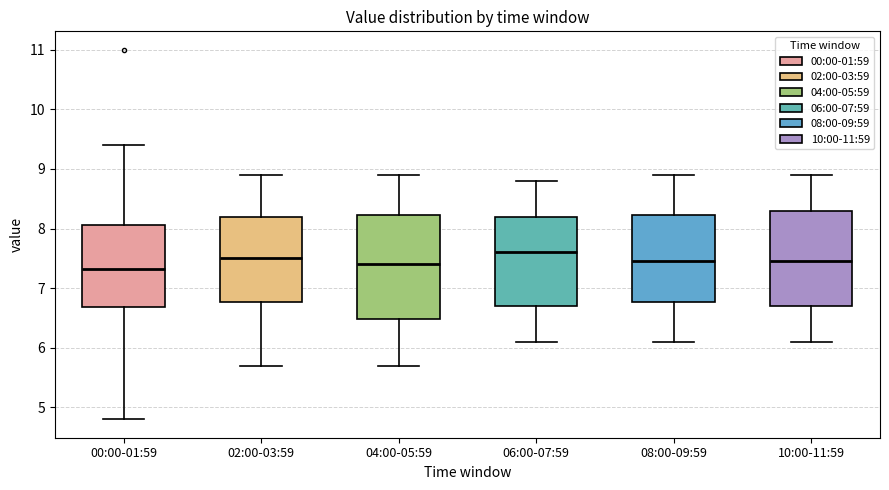

Comparing the boxes themselves (not the whiskers), which one is the tallest?

04:00-05:59